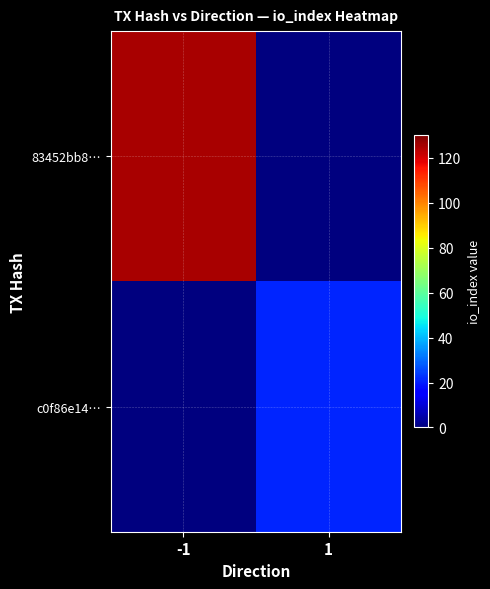

At how many categories does at least one series exceed 81?

1